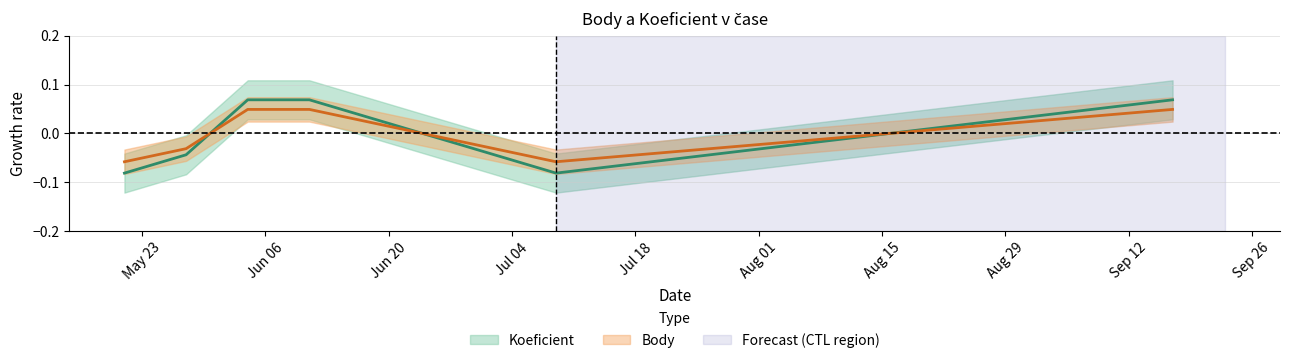

Which series has the widest spread of values?

Koeficient